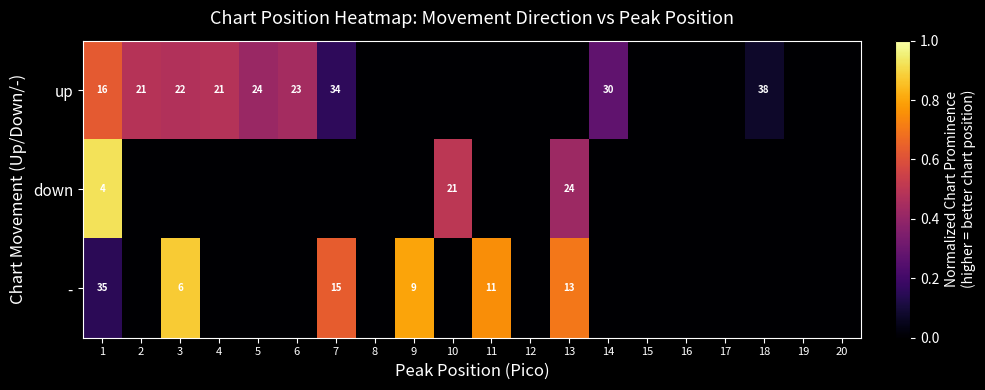

What is the sum of the up values at 18 and 5?

62